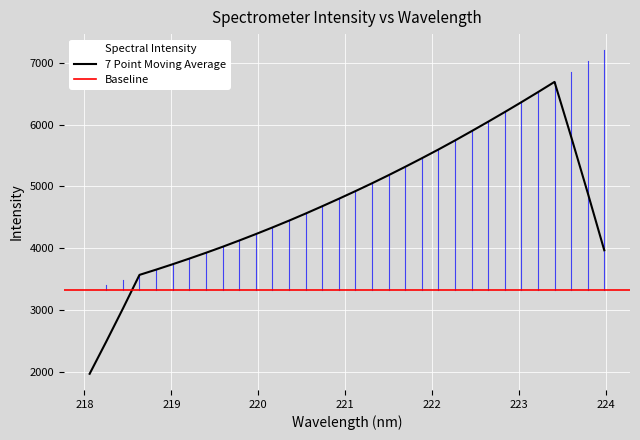

What is the highest value of the 7 Point Moving Average series?

6691.7